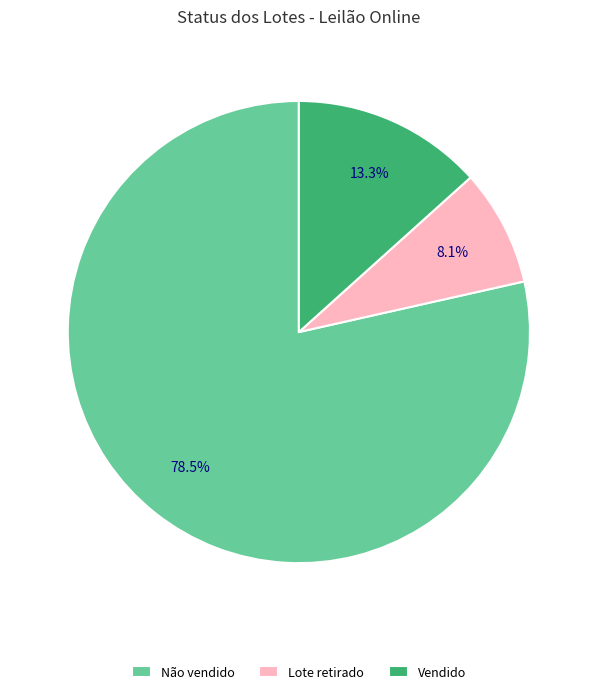

Which category has the biggest portion of the pie?

Não vendido